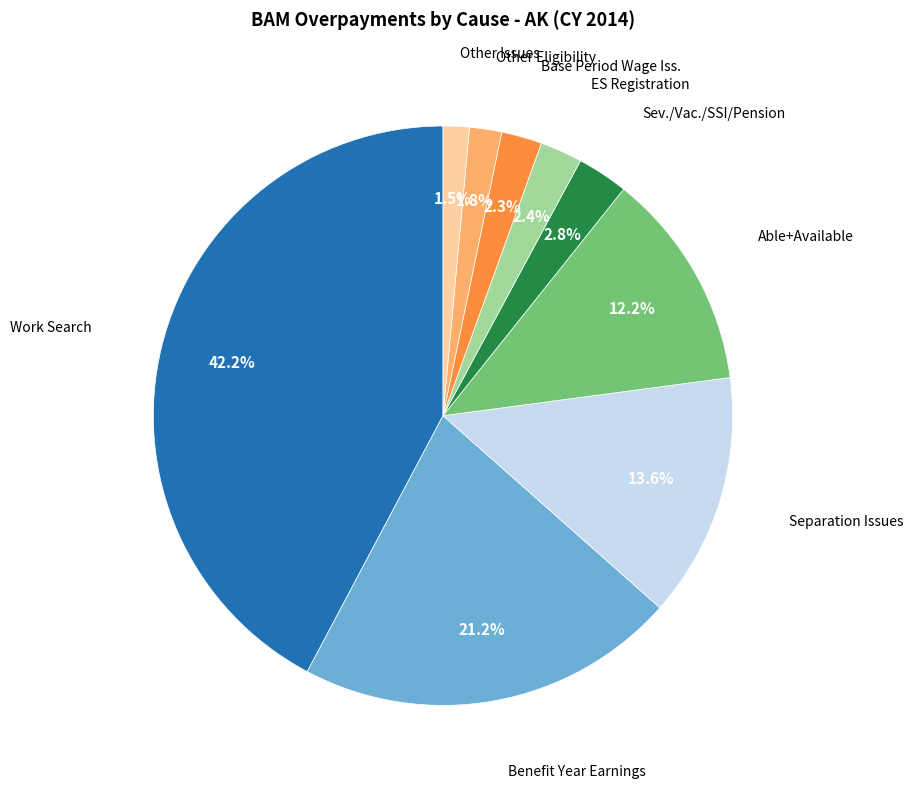

To the nearest percent, what is the average slice percentage?

11%